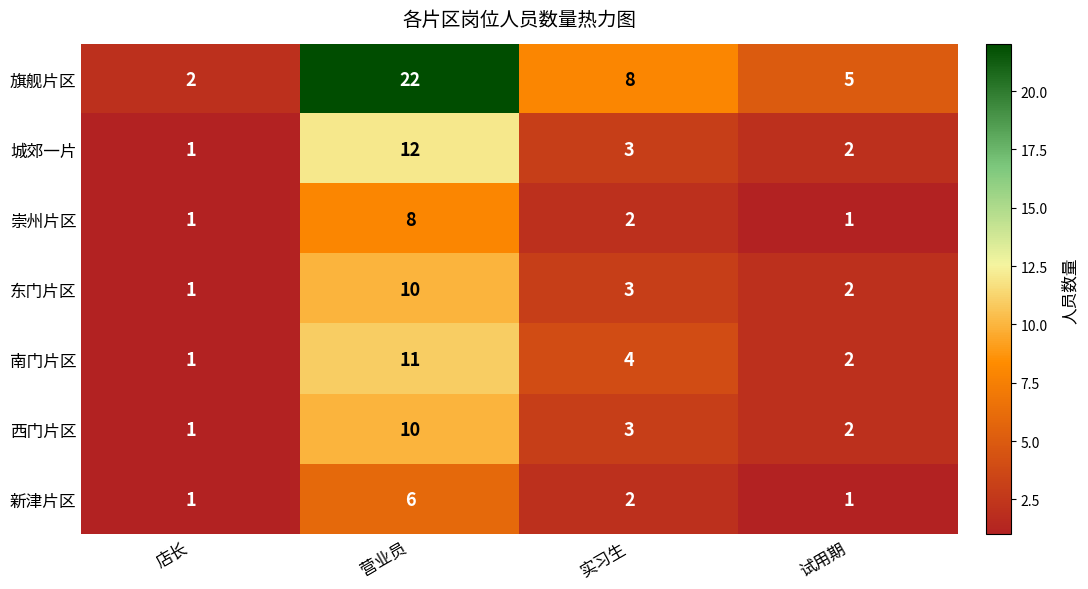

How many 新津片区 values are between 1 and 6?

4